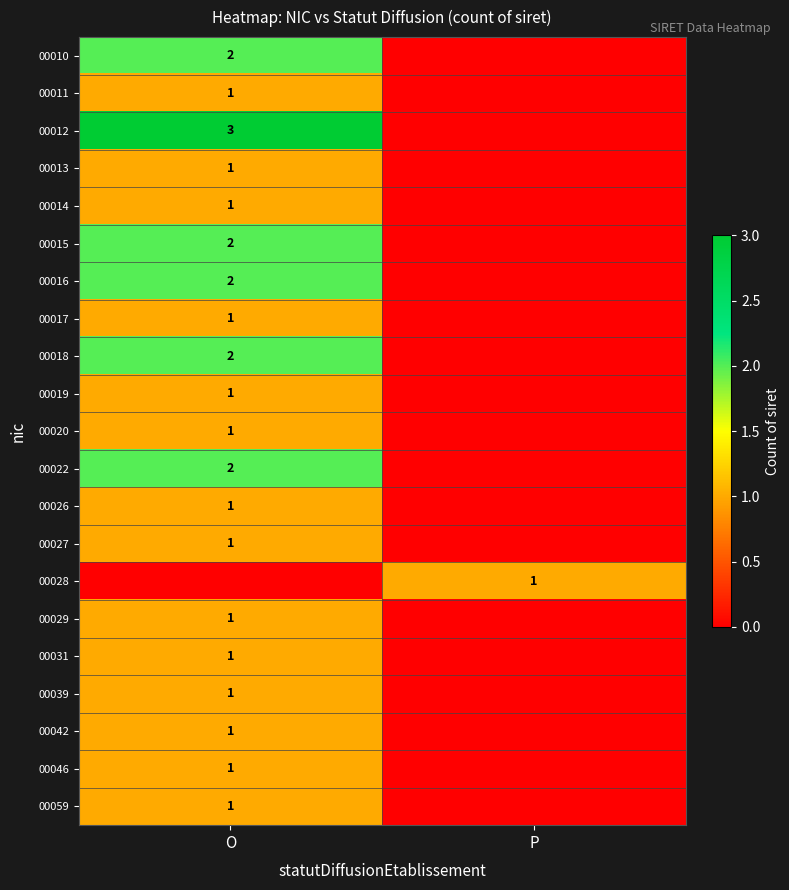

The value of 00013 at O is 0. True or false?

False